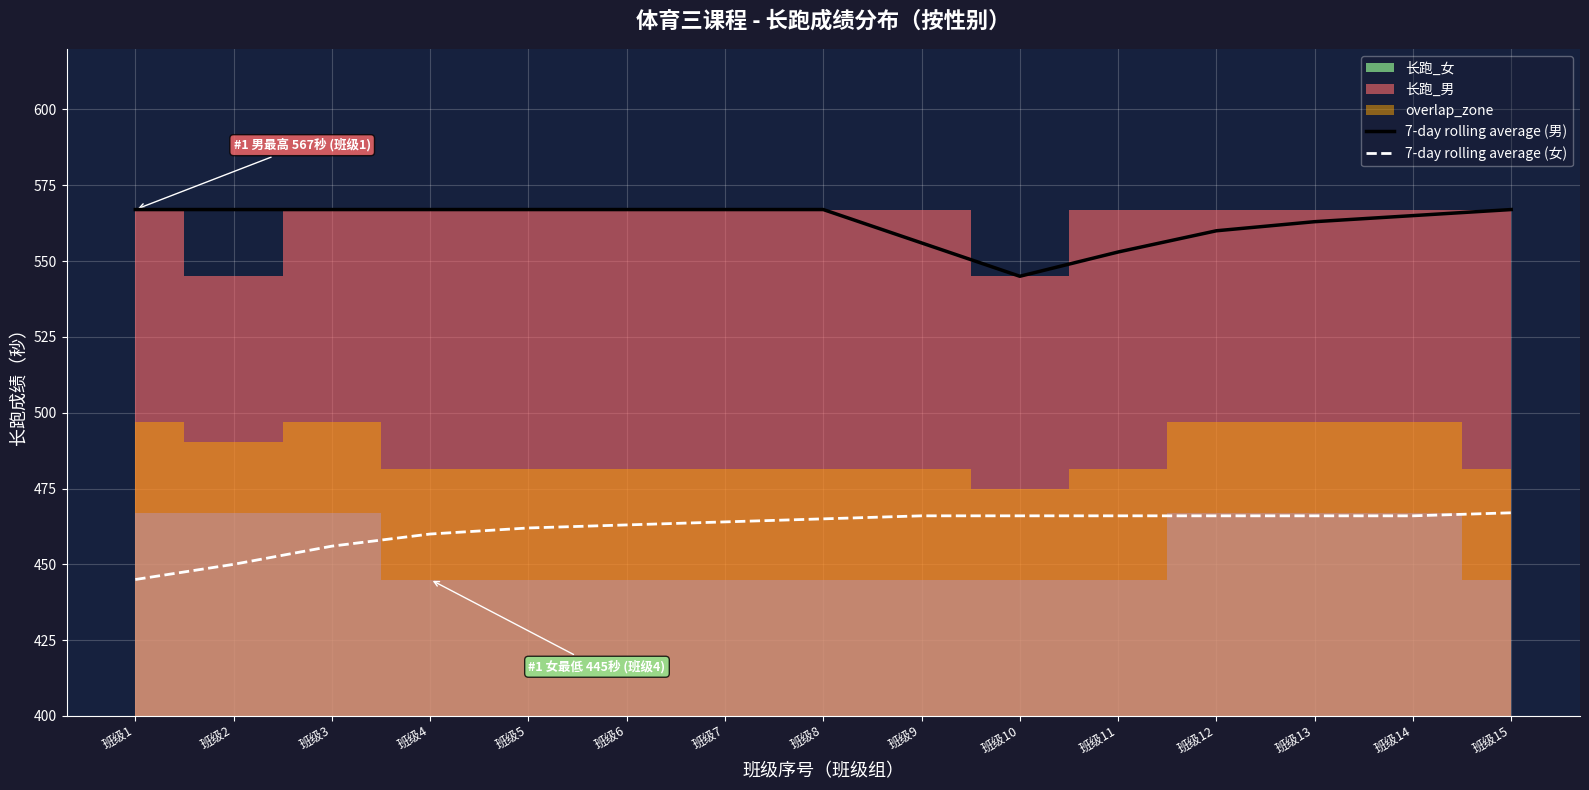

The value of 7-day rolling average (男) at 班级11 is 740. True or false?

False